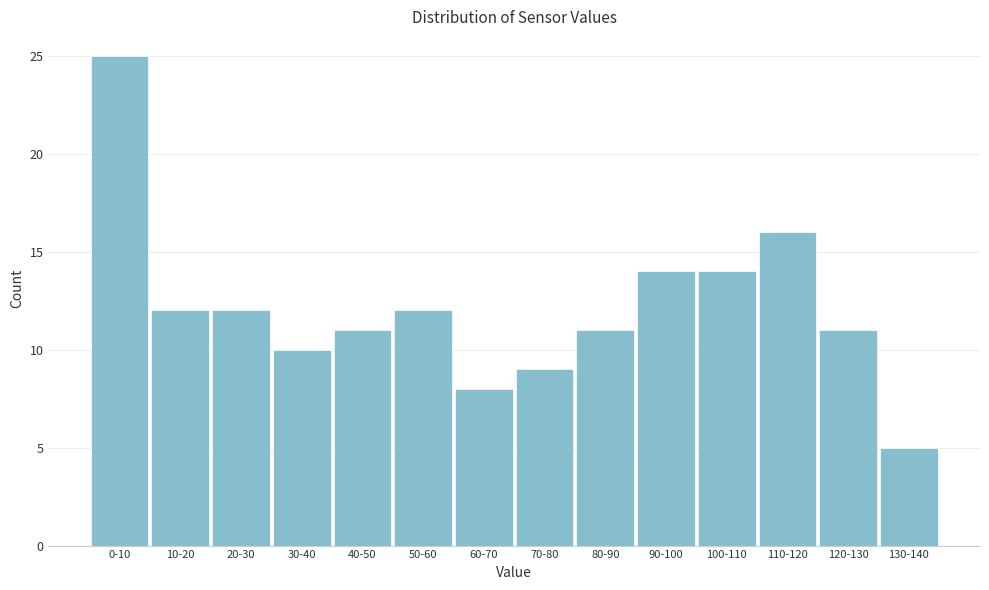

Reading right to left, list all the values displayed in this chart.

130-140=5	120-130=11	110-120=16	100-110=14	90-100=14	80-90=11	70-80=9	60-70=8	50-60=12	40-50=11	30-40=10	20-30=12	10-20=12	0-10=25